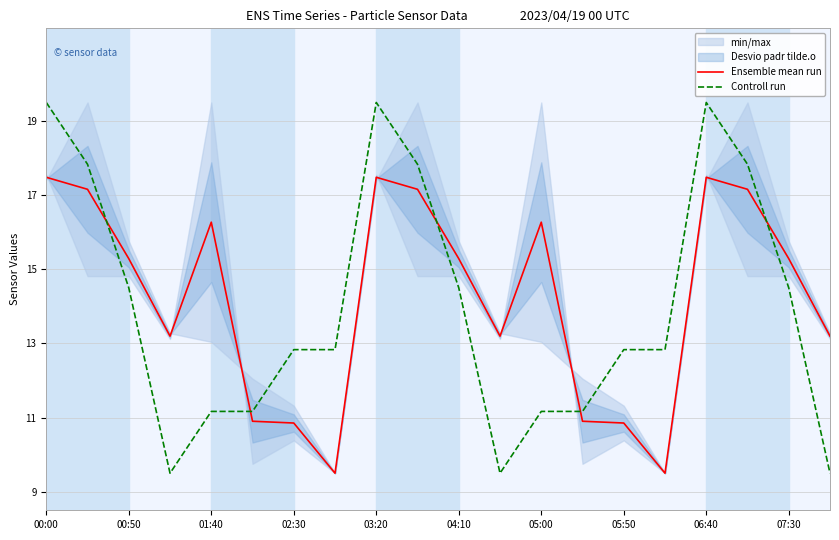

List the series in order of their overall mean, lowest first.

Controll run, Ensemble mean run